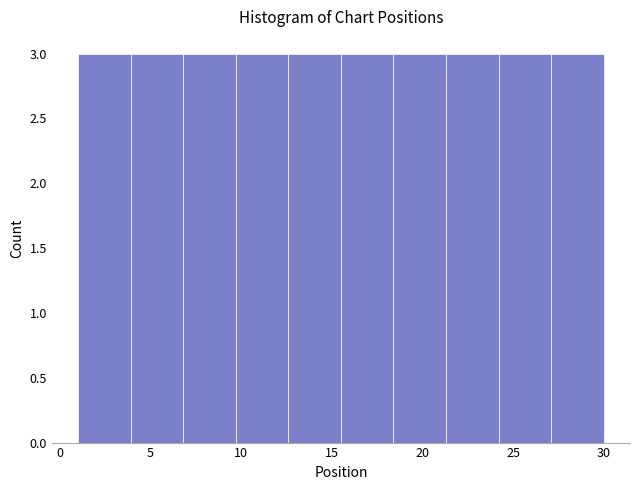

How tall is the bar that spans 15.5 to 18.4 on the x-axis? Neither the bar edges nor the heights are printed on the chart, so give them approximately, as read against the axes.

3